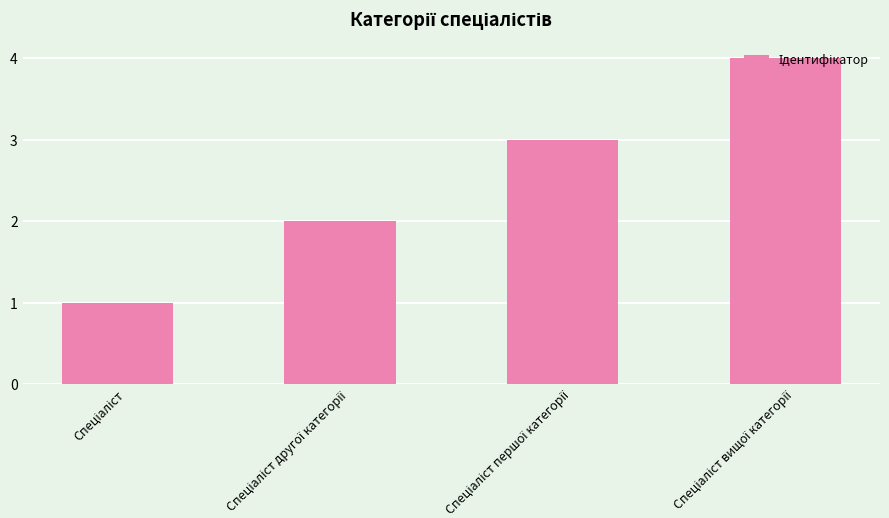

What is the sum of all values?

10